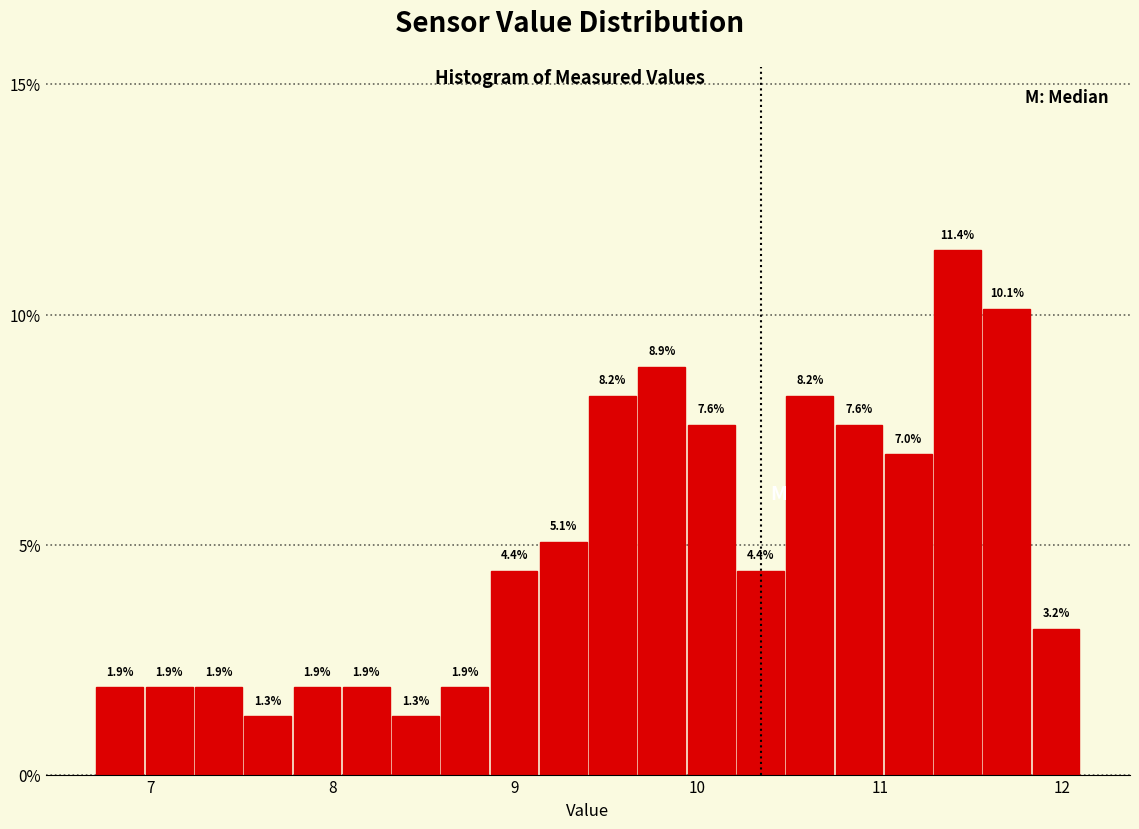

Around what value on the x-axis is the tallest bar? Give the approximate position of its centre, as read against the axis.

11.4